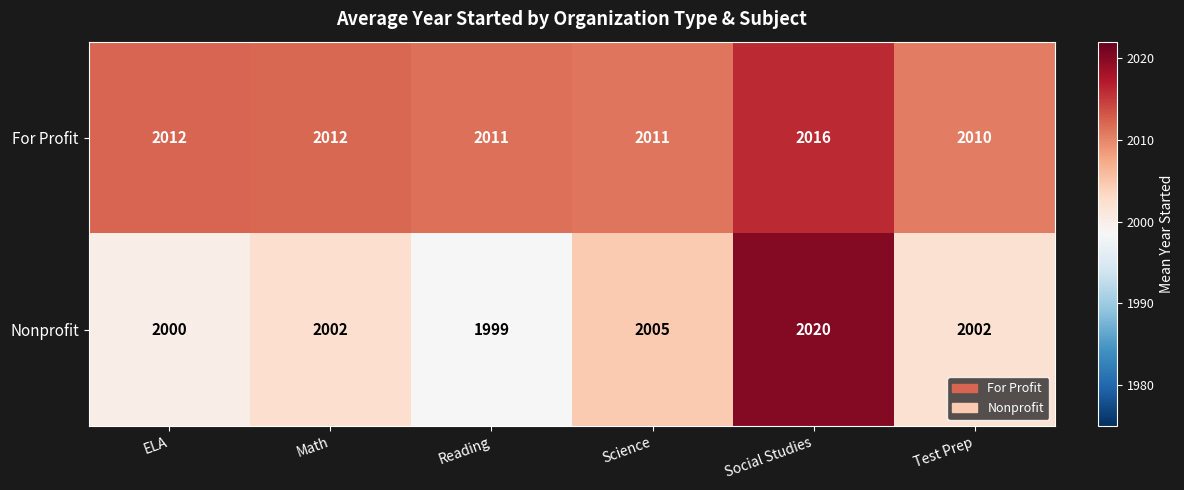

Which series has the widest spread of values?

Nonprofit